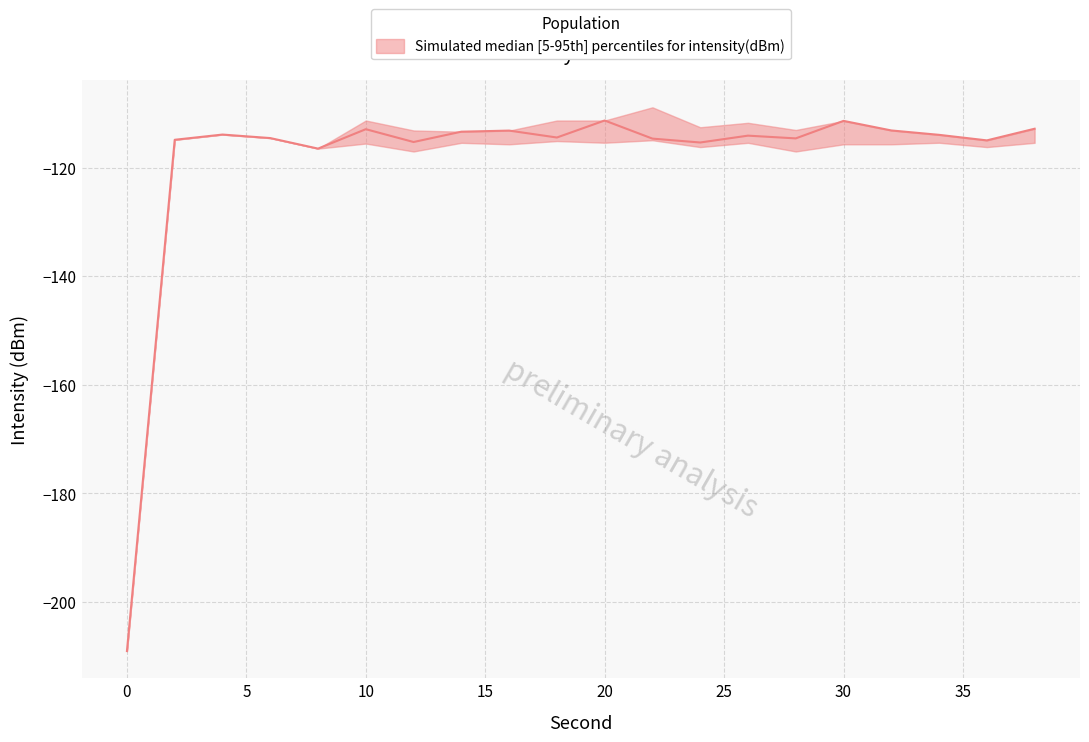

Does the chart display data point markers on the line(s)?

No